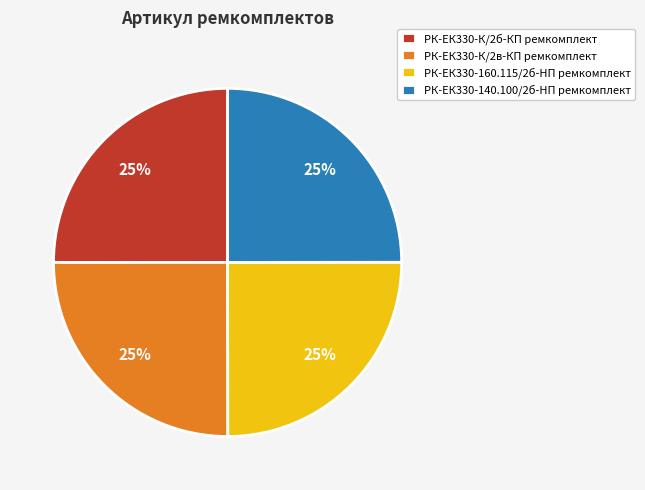

True or false: РК-ЕК330-К/2б-КП ремкомплект accounts for 25% of the total.

True